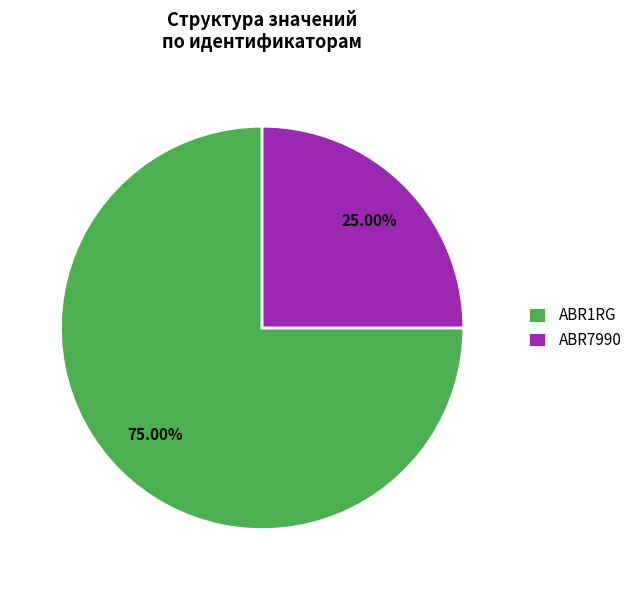

How many slices are in this pie chart?

2